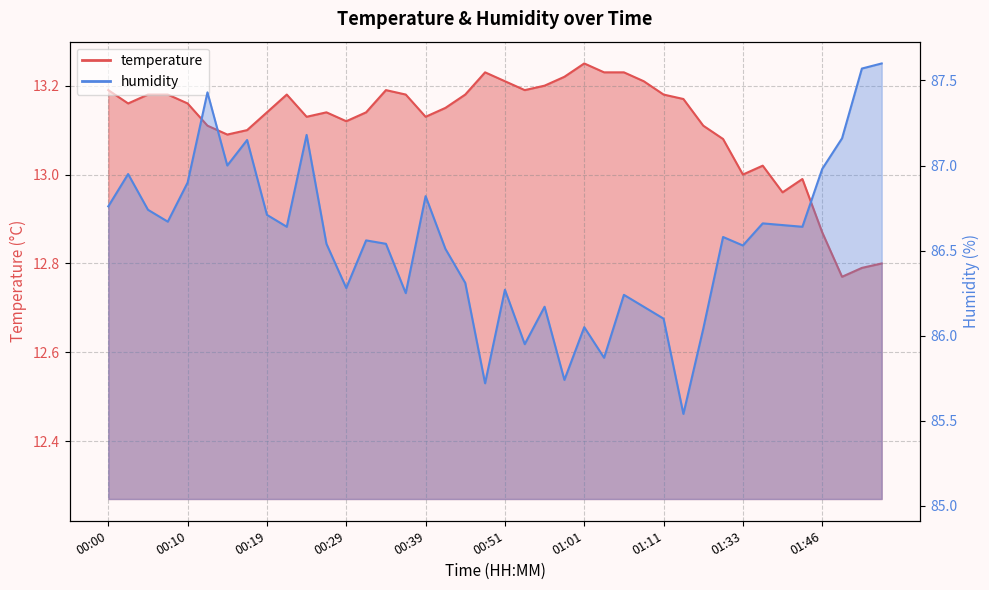

What is the average value of the temperature series?

13.1